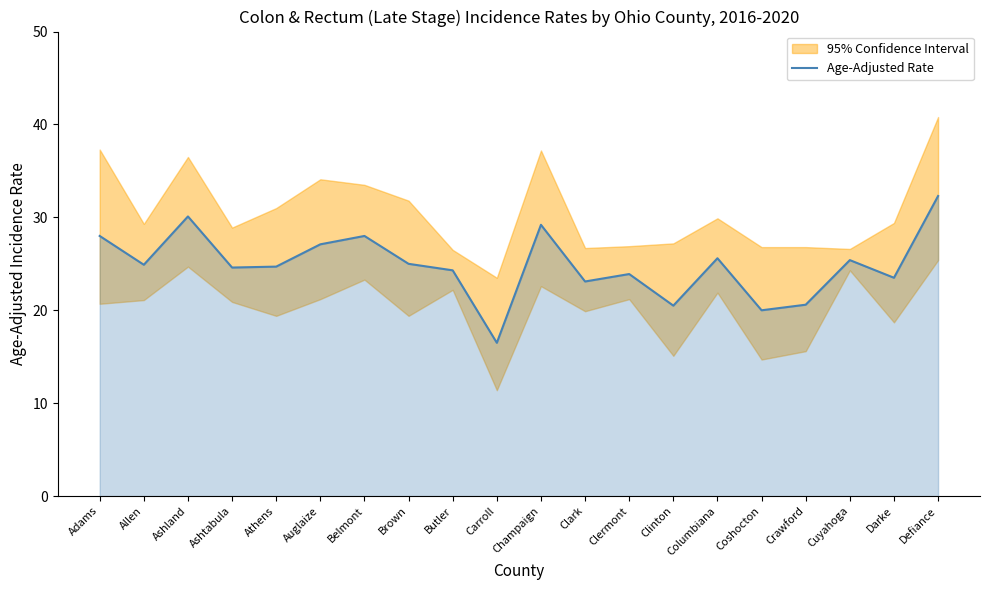

How many interior local valleys (lower than both neighbors) does the data have?

7